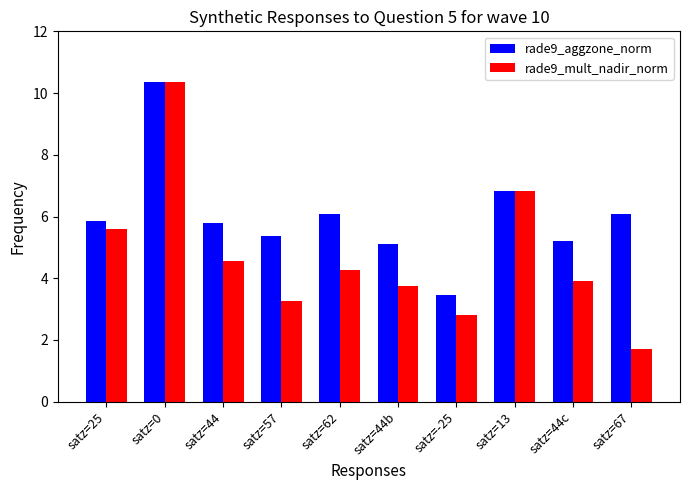

Which series has the largest total across all categories?

rade9_aggzone_norm